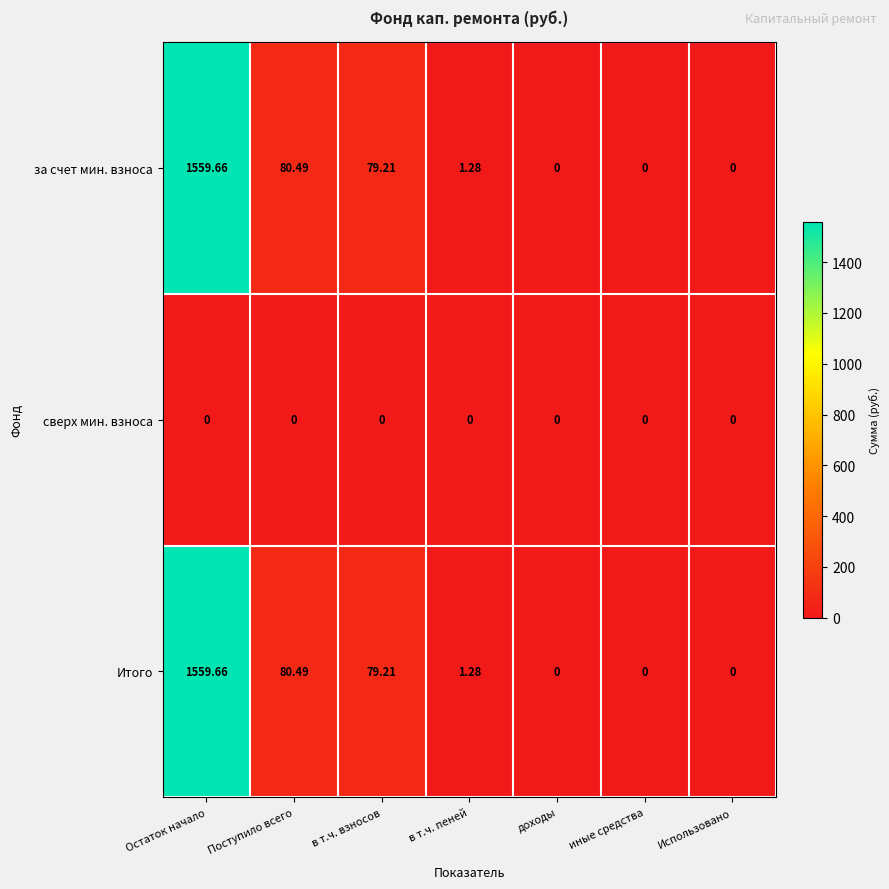

Which category has the highest value in the за счет мин. взноса series?

Остаток начало